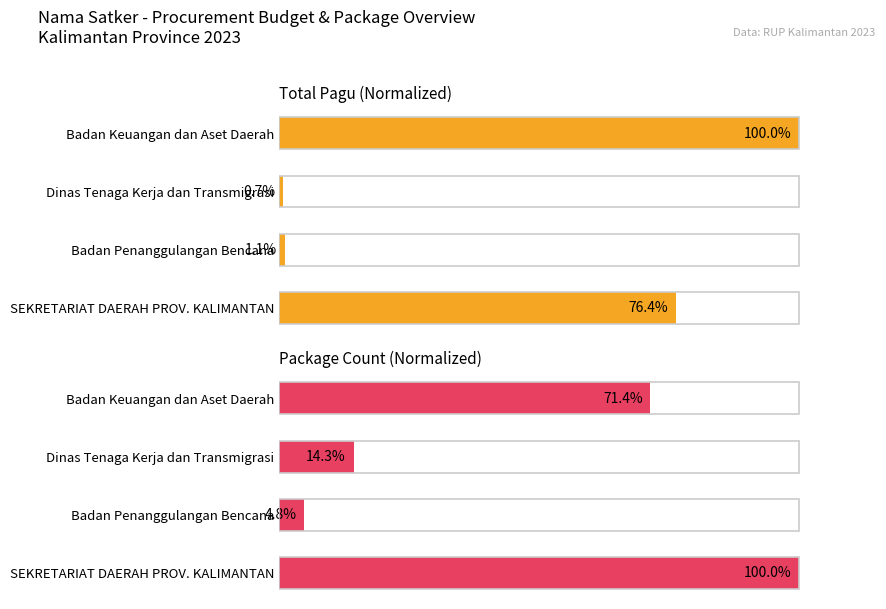

Does the chart contain any negative values?

No